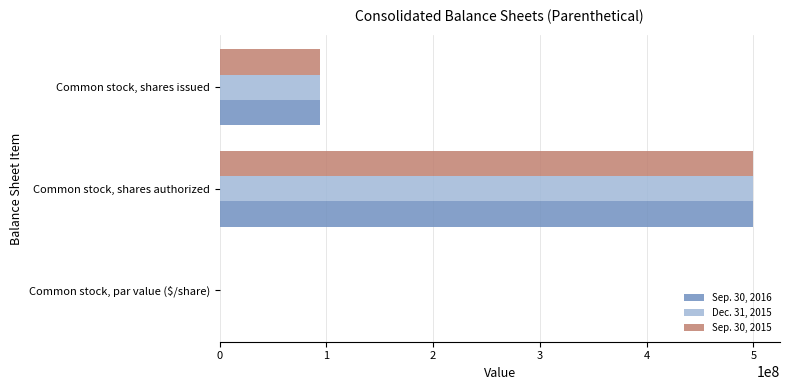

At which label is Sep. 30, 2016 closest to 250000001?

Common stock, shares issued